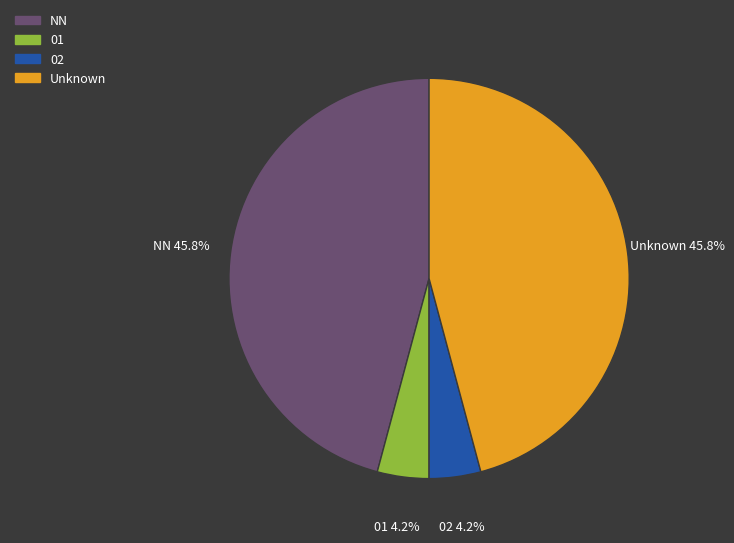

What is the ratio of the value at 01 to the value at 02?

1.0